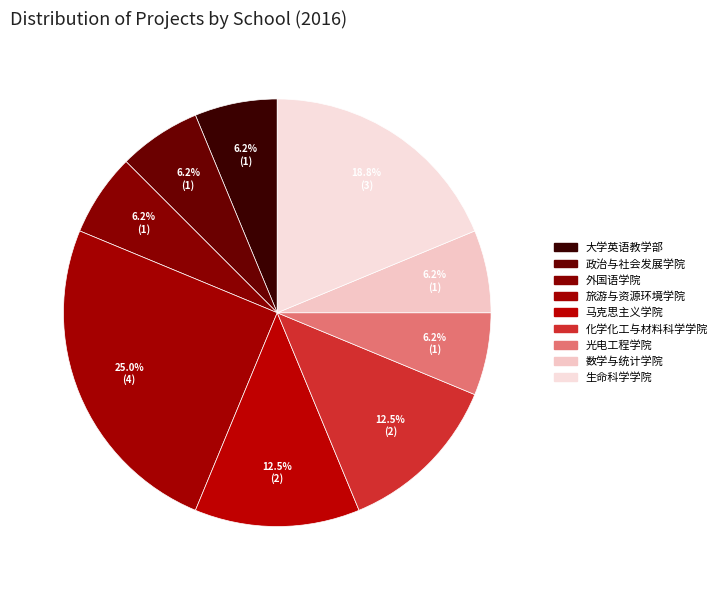

What is the largest slice in the pie chart?

旅游与资源环境学院